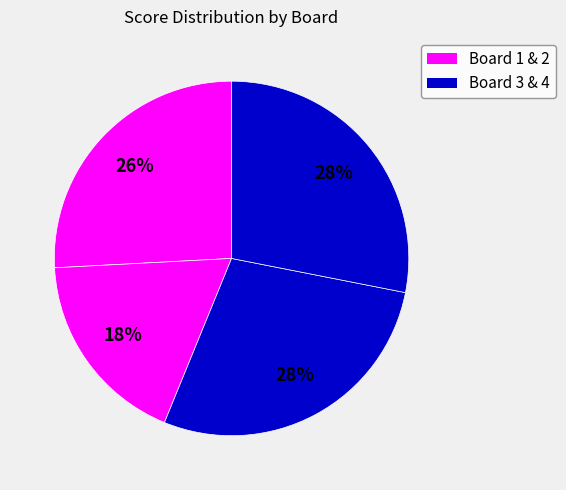

How many slices are in this pie chart?

4